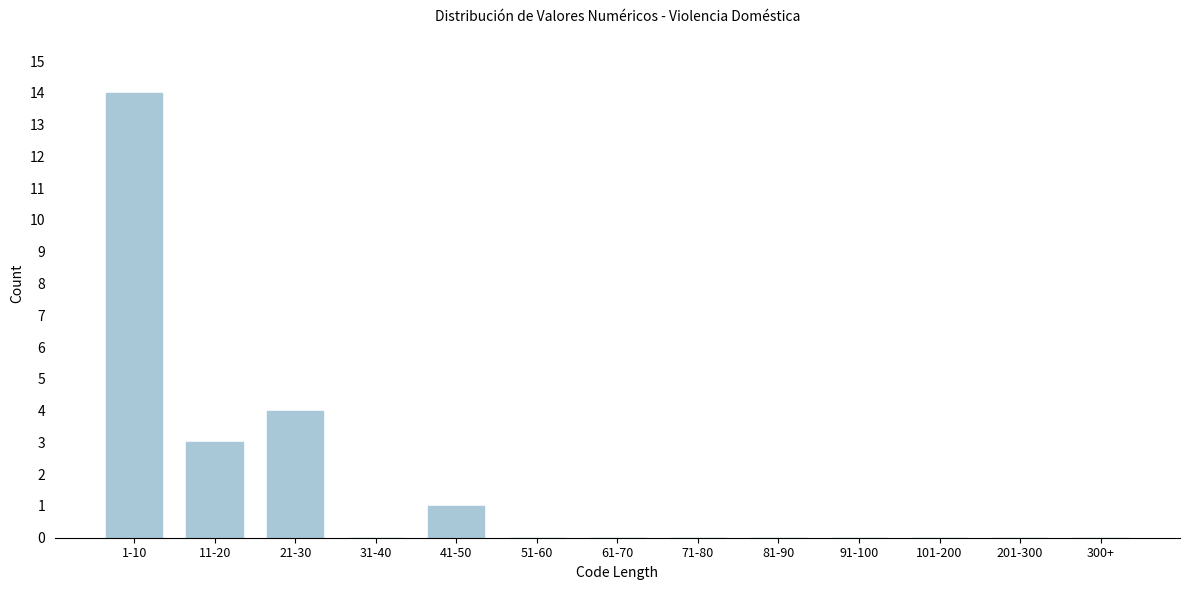

Reading left to right, what are all the values shown in this chart?

1-10=14	11-20=3	21-30=4	31-40=0	41-50=1	51-60=0	61-70=0	71-80=0	81-90=0	91-100=0	101-200=0	201-300=0	300+=0